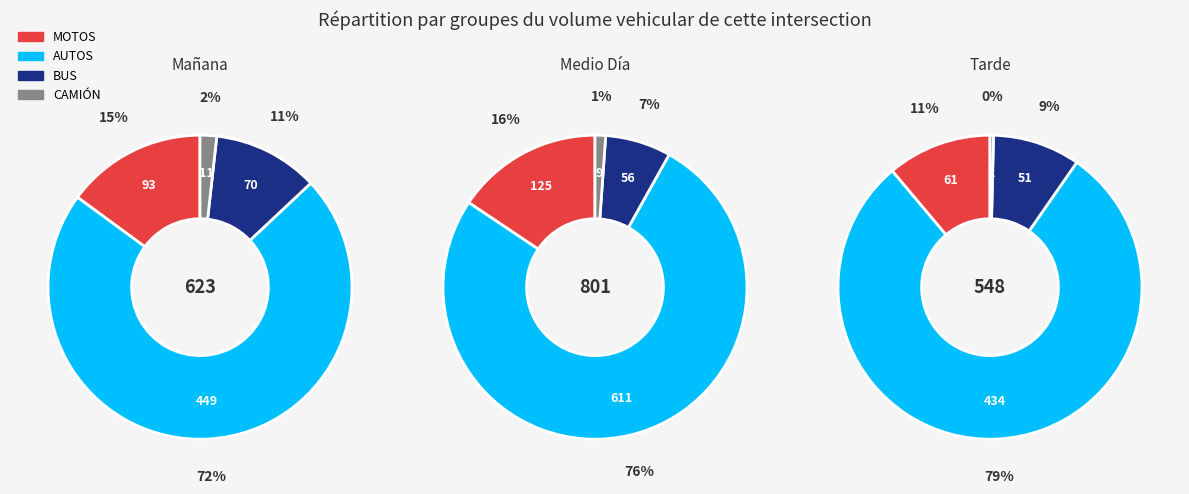

Which series has the widest spread of values?

AUTOS